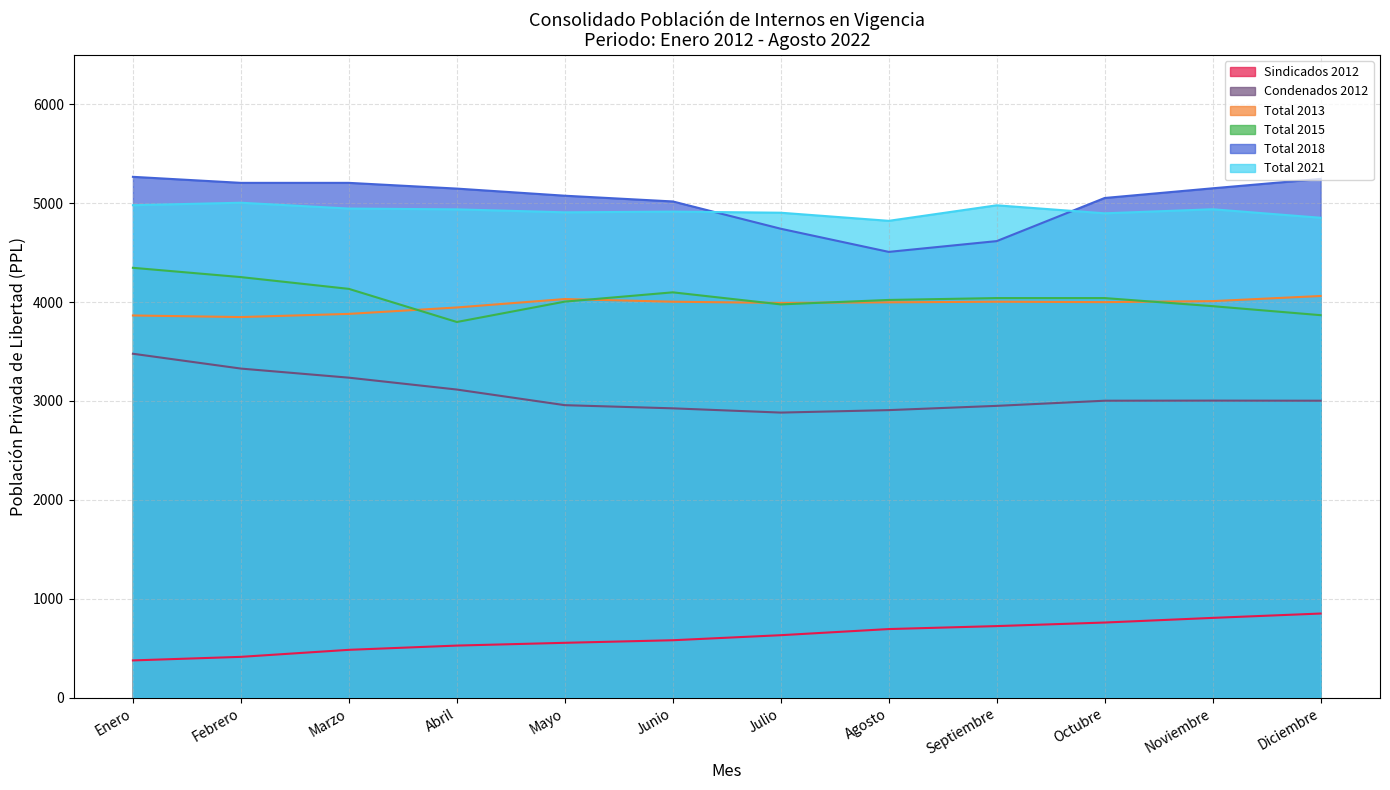

The value of Condenados 2012 at Marzo is 3235. True or false?

True